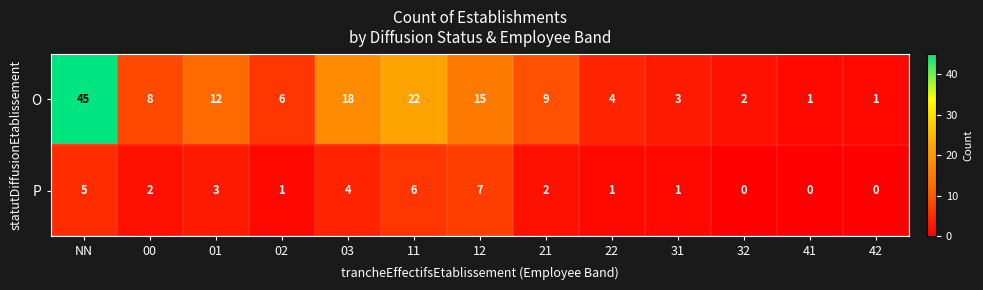

What is the difference between the O values at NN and 12?

30